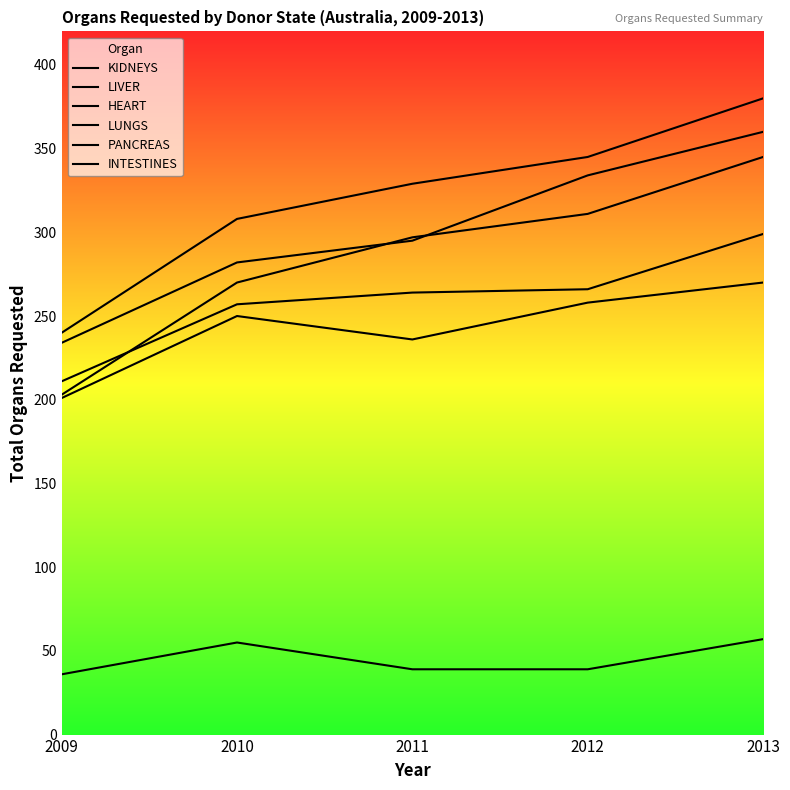

How many lines are shown in the chart?

6